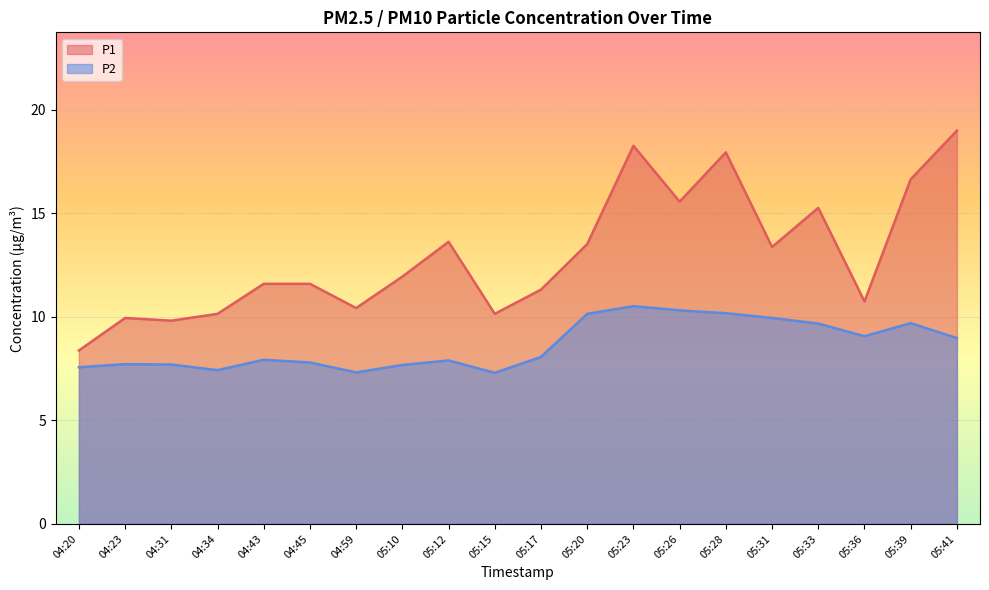

How many data points does each series have?

20